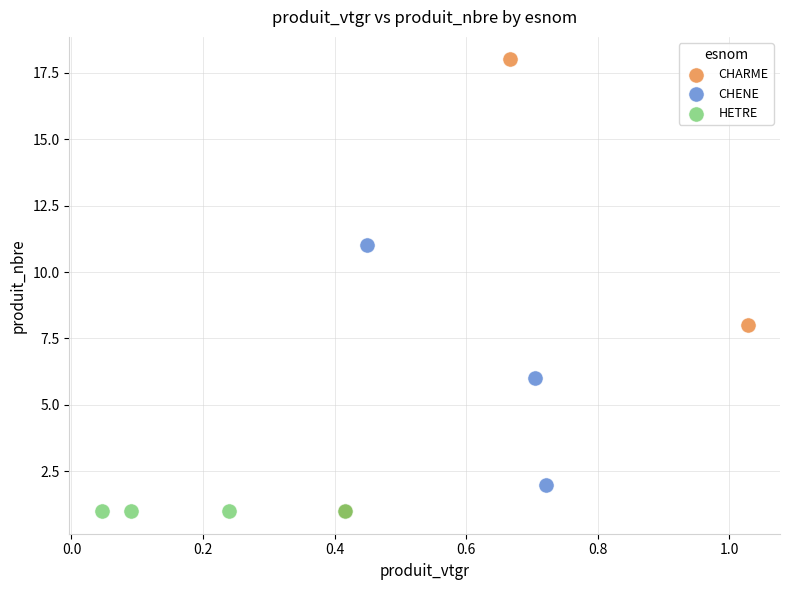

Which series reaches the maximum Y coordinate?

CHARME